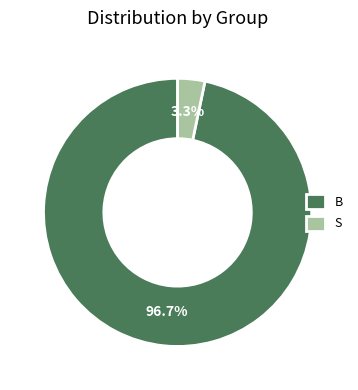

To the nearest percent, what is the combined percentage of S and B?

100%